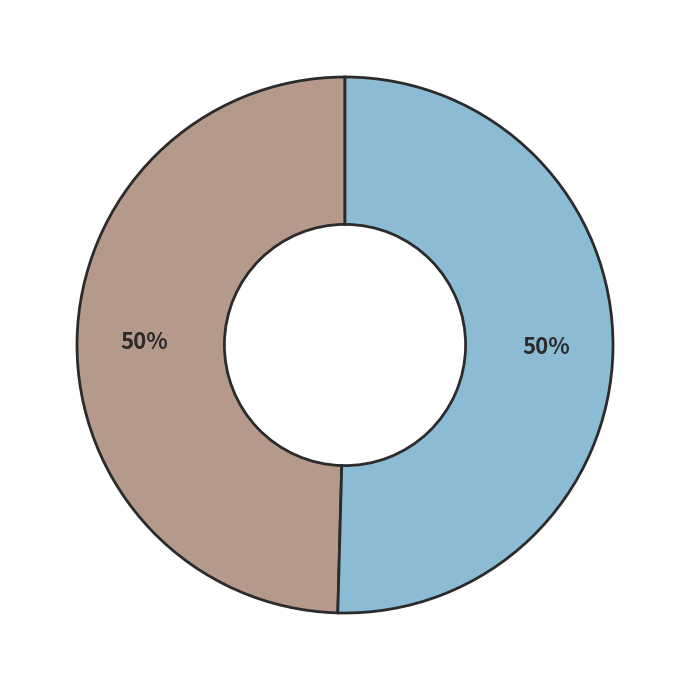

To the nearest percent, what is the average slice percentage?

50%